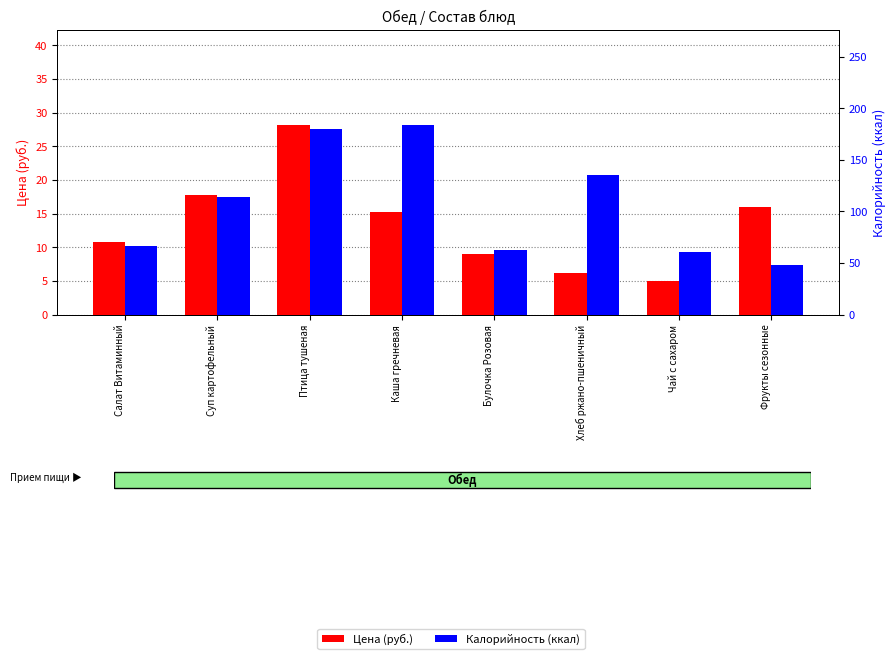

Which has a higher value, Суп картофельный or Хлеб ржано-пшеничный?

Суп картофельный